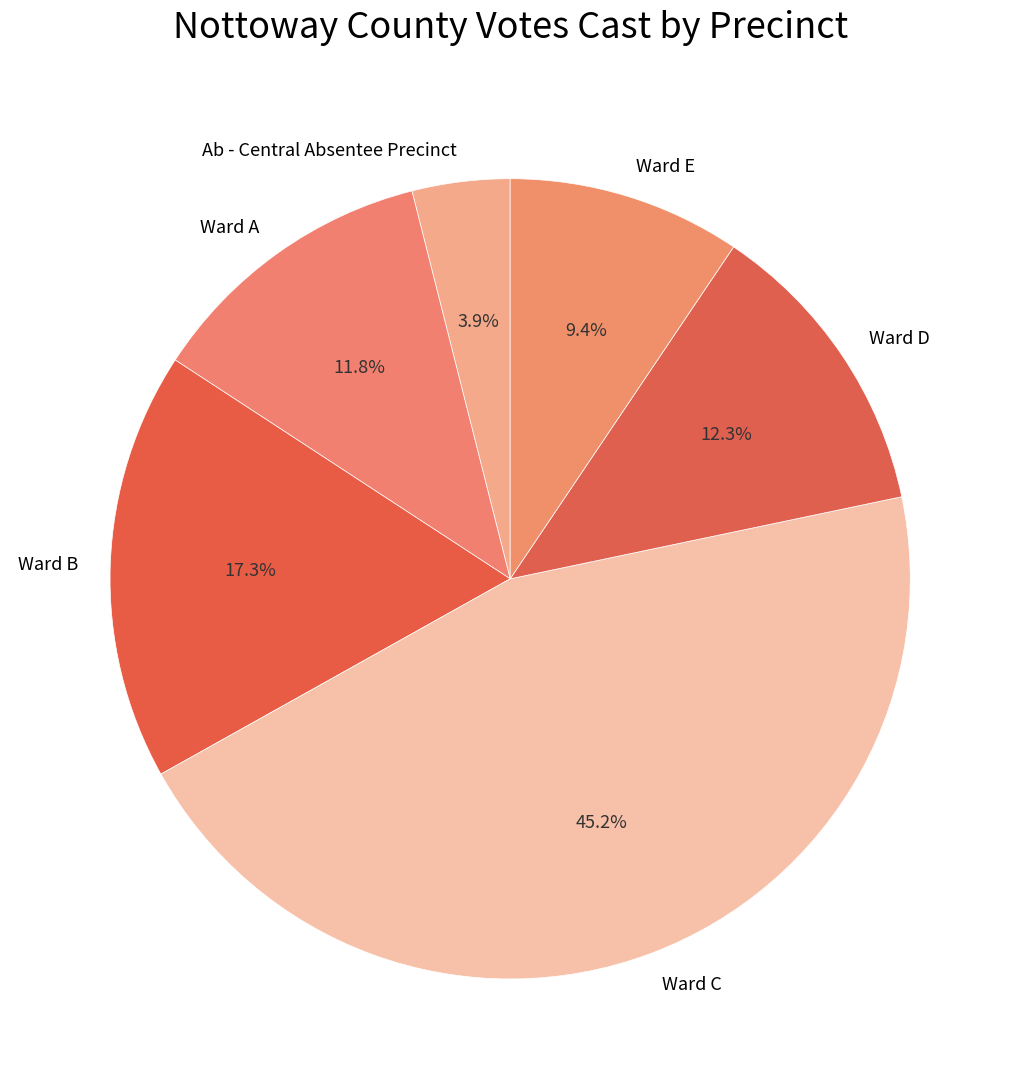

Which category has the smallest portion of the pie?

Ab - Central Absentee Precinct